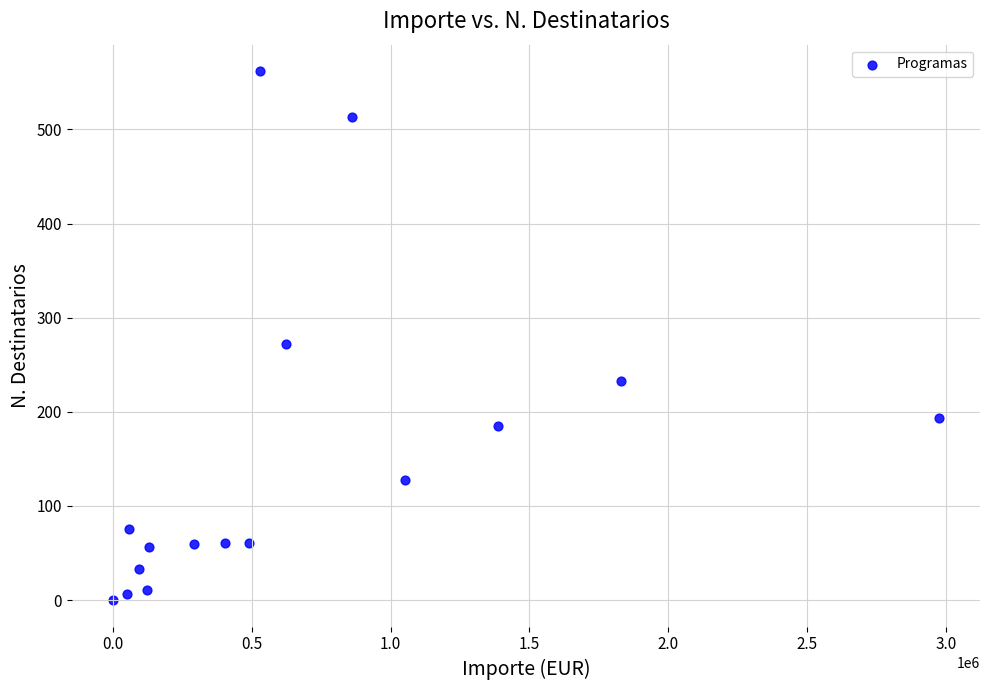

What Y value in the scatter plot is closest to 281?

272